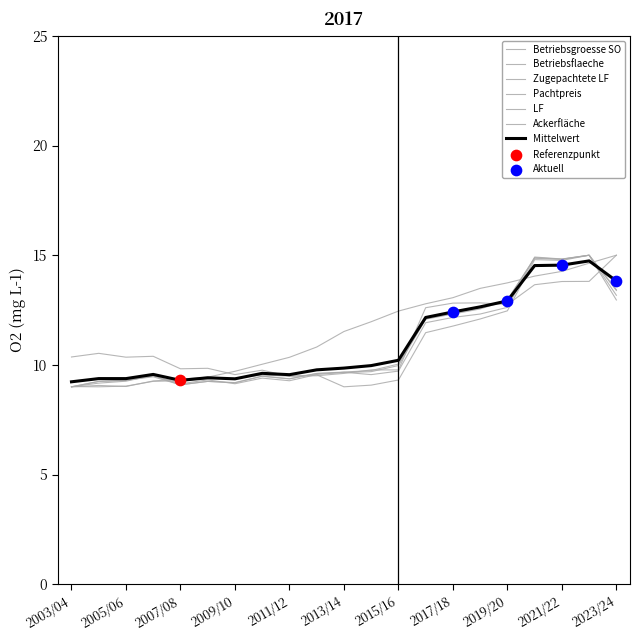

Is this an area chart (filled region under the line)?

No